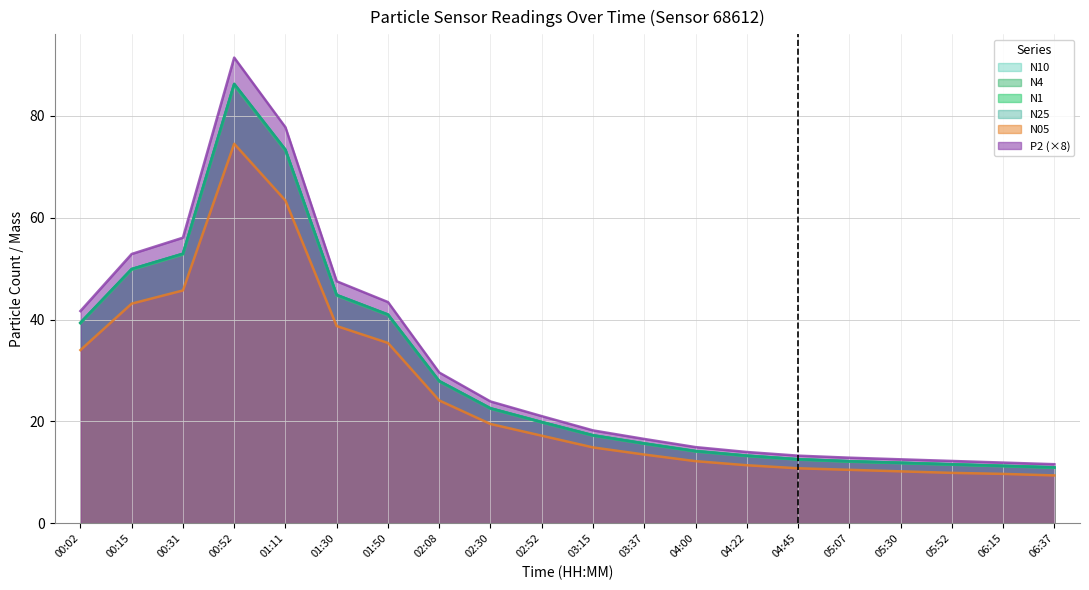

What are all the series names shown in the legend?

N10, N4, N1, N25, N05, P2 (×8)